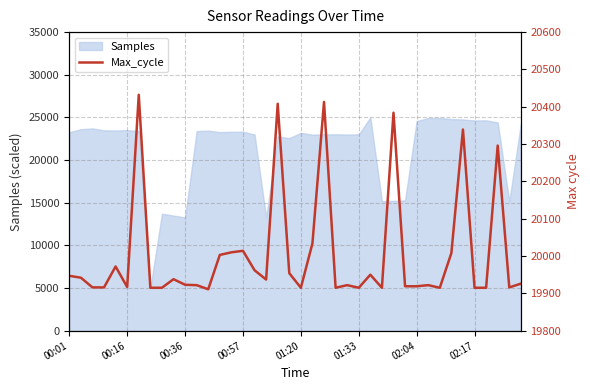

What is the lowest value of the Samples series?

5000.0